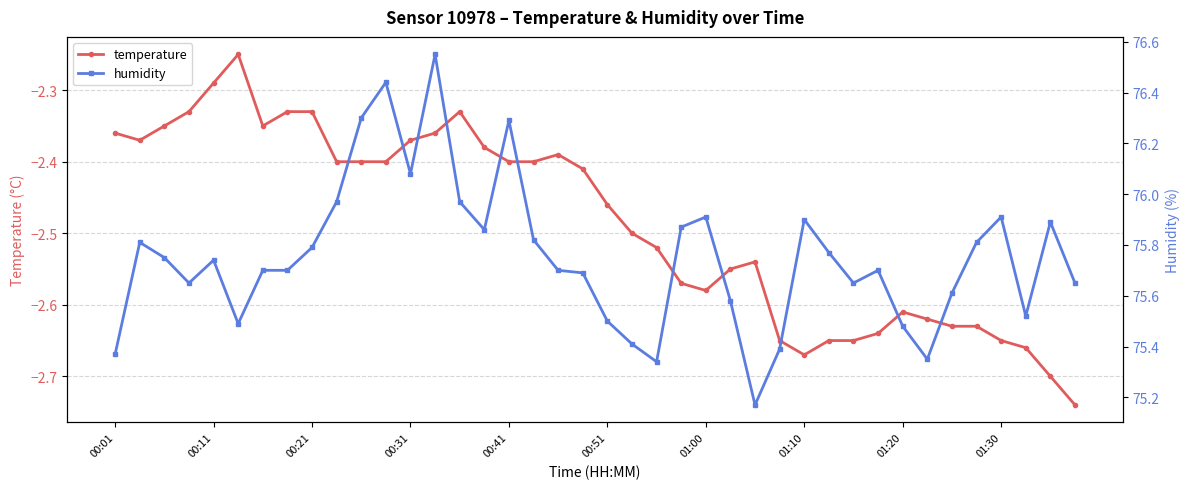

True or false: temperature has more than 2 interior local peaks.

True